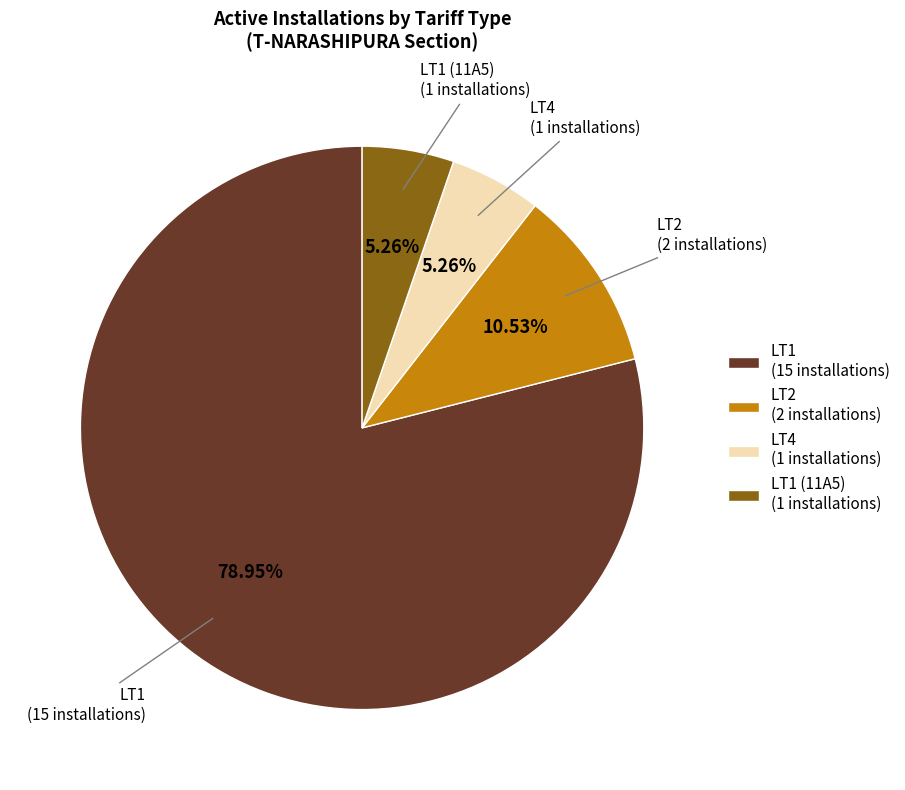

Is there a majority slice in this chart?

Yes